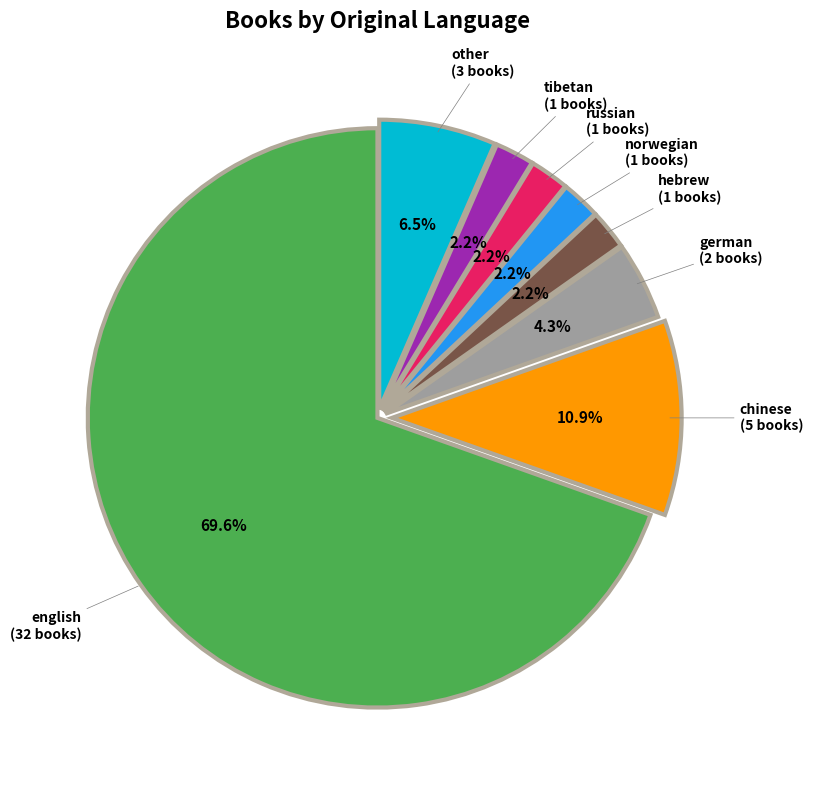

Is there a majority slice in this chart?

Yes